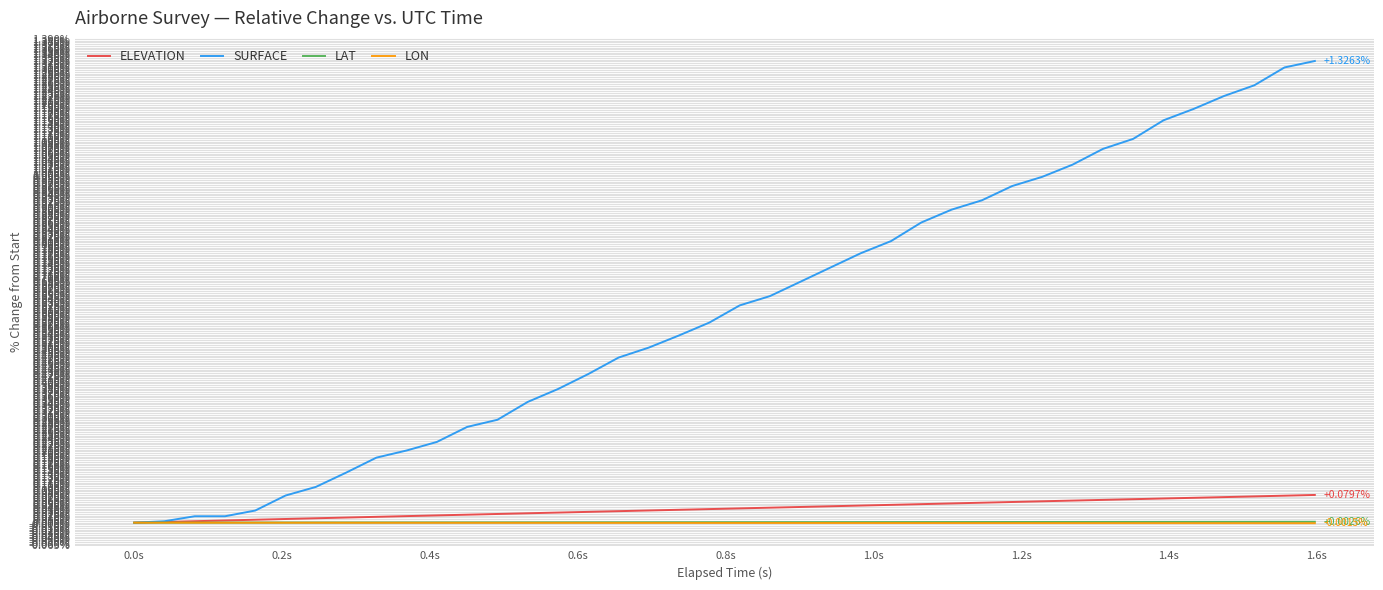

Which series has the widest spread of values?

SURFACE